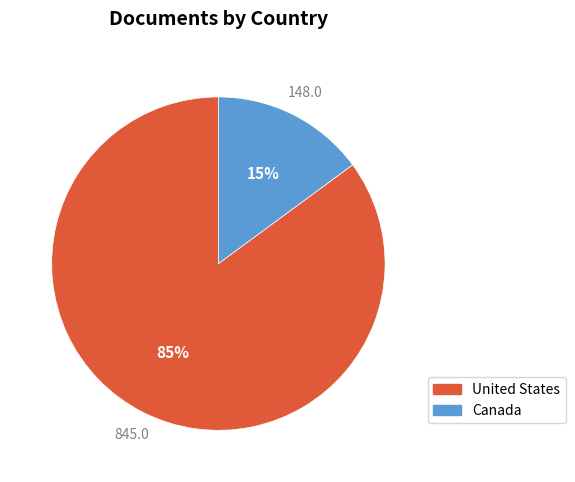

Count the number of slices in the pie.

2